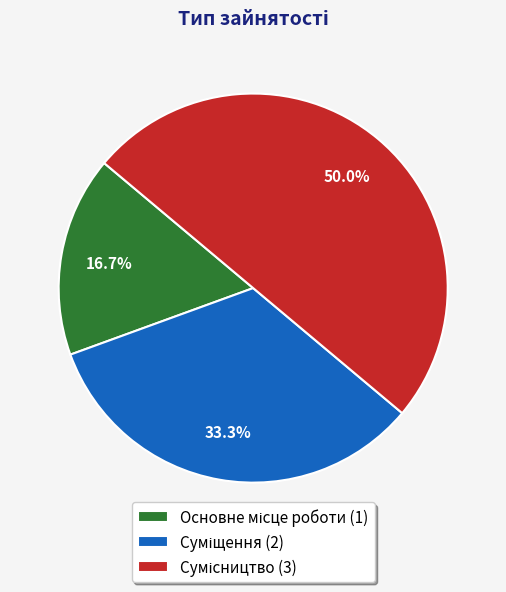

Which slice is the smallest?

Основне місце роботи